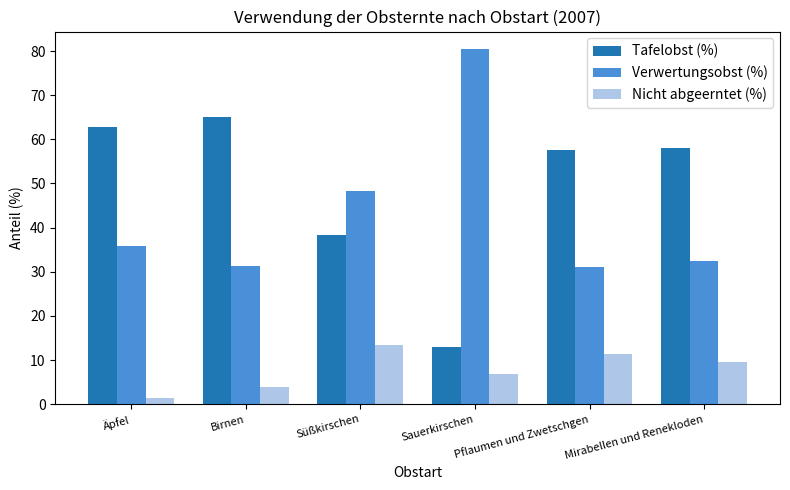

What value does the Verwertungsobst (%) series have at Äpfel?

35.8